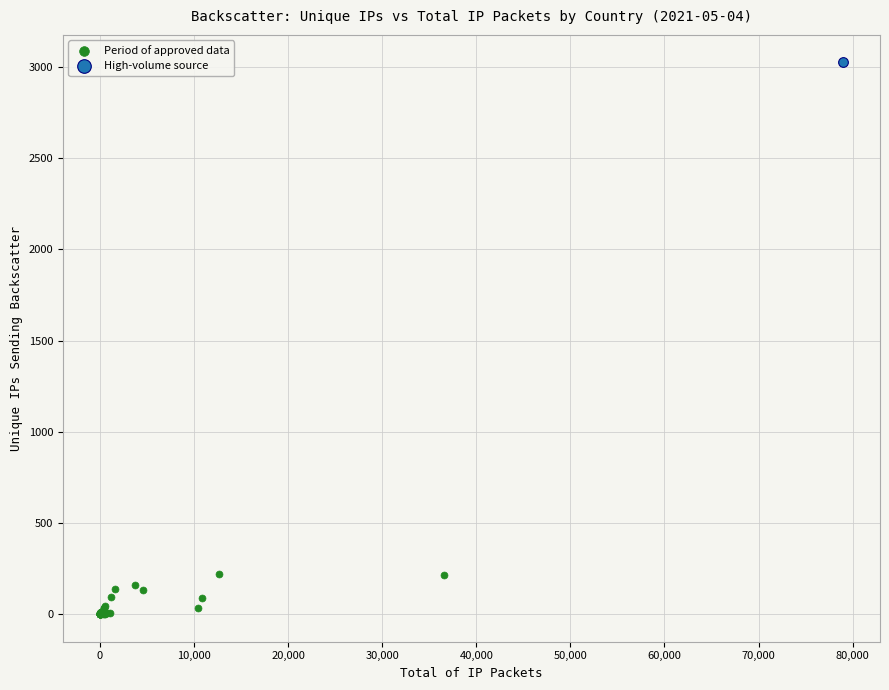

What are all the series names shown in the legend?

Period of approved data, High-volume source